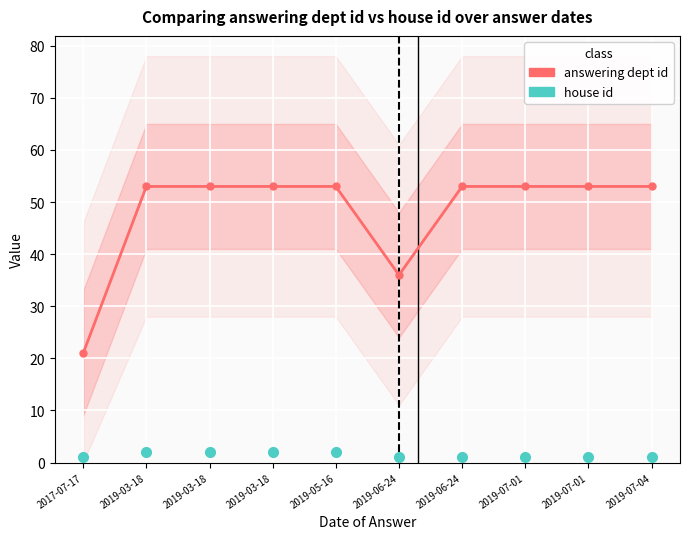

Which series has the largest total across all categories?

answering dept id